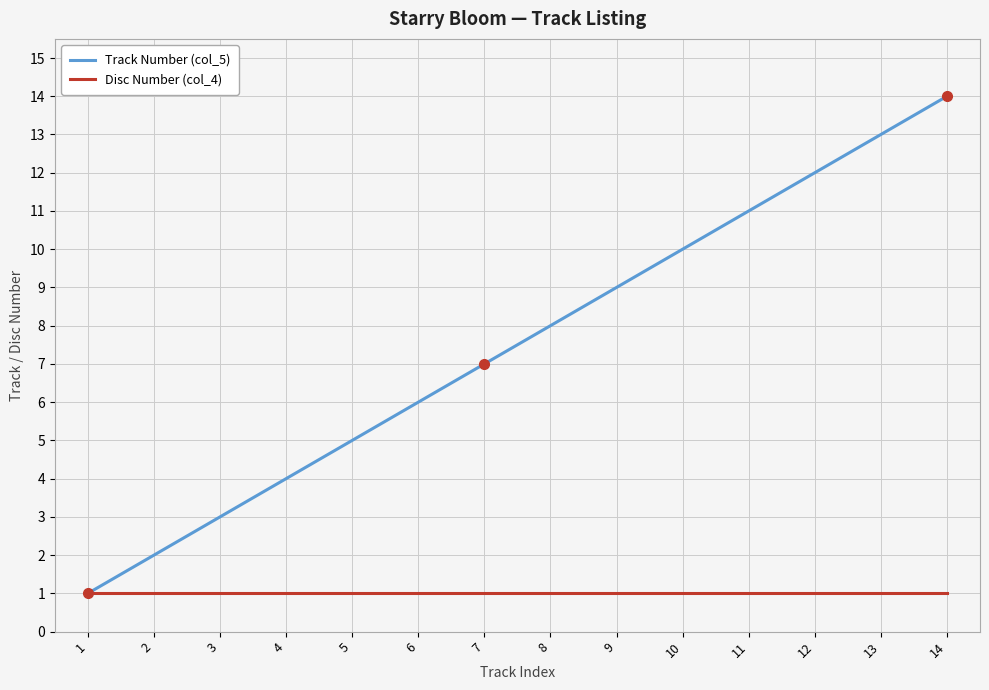

Read the Disc Number (col_4) value at 4.

1